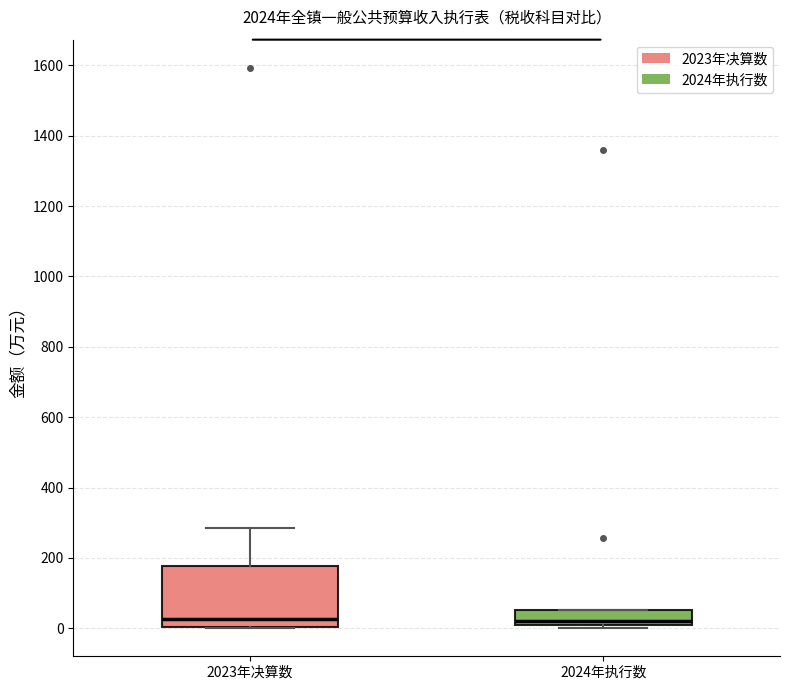

Which box is the tallest, from its lower edge to its upper edge?

2023年决算数